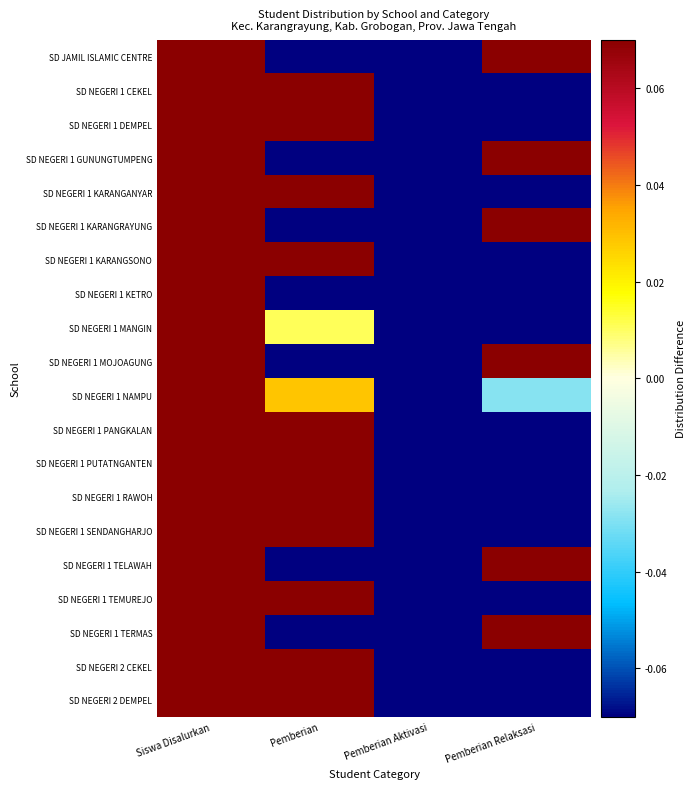

At how many categories does at least one series exceed 0?

3